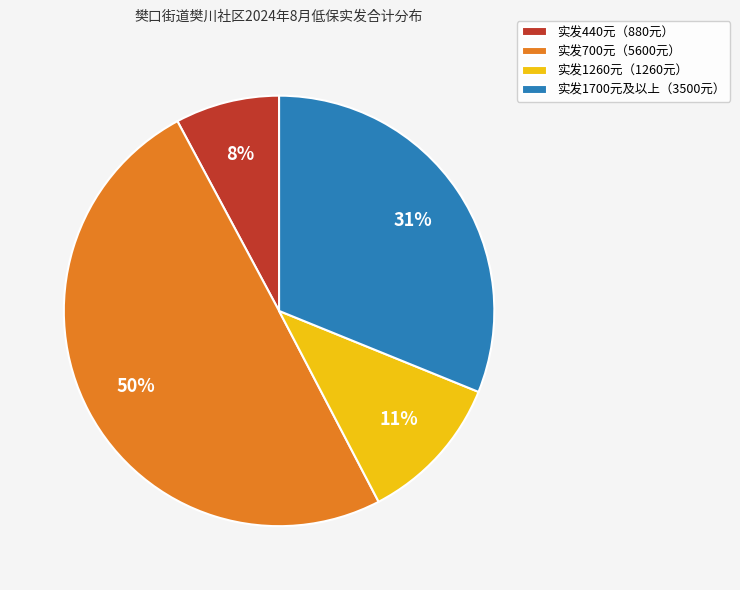

Is the sum of 实发1260元（1260元） and 实发1700元及以上（3500元） greater than half?

No